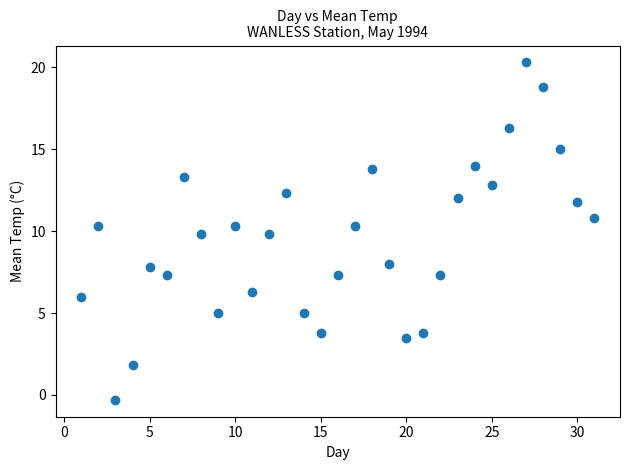

What is the range of Y values (max minus min)?

20.6